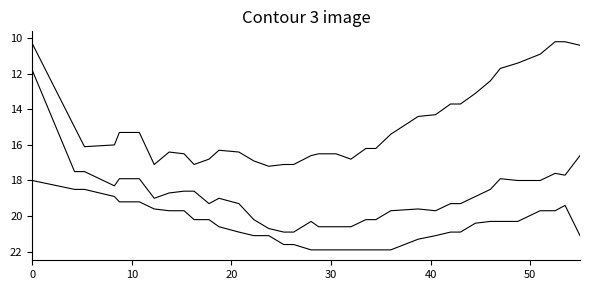

Is this an area chart (filled region under the line)?

No